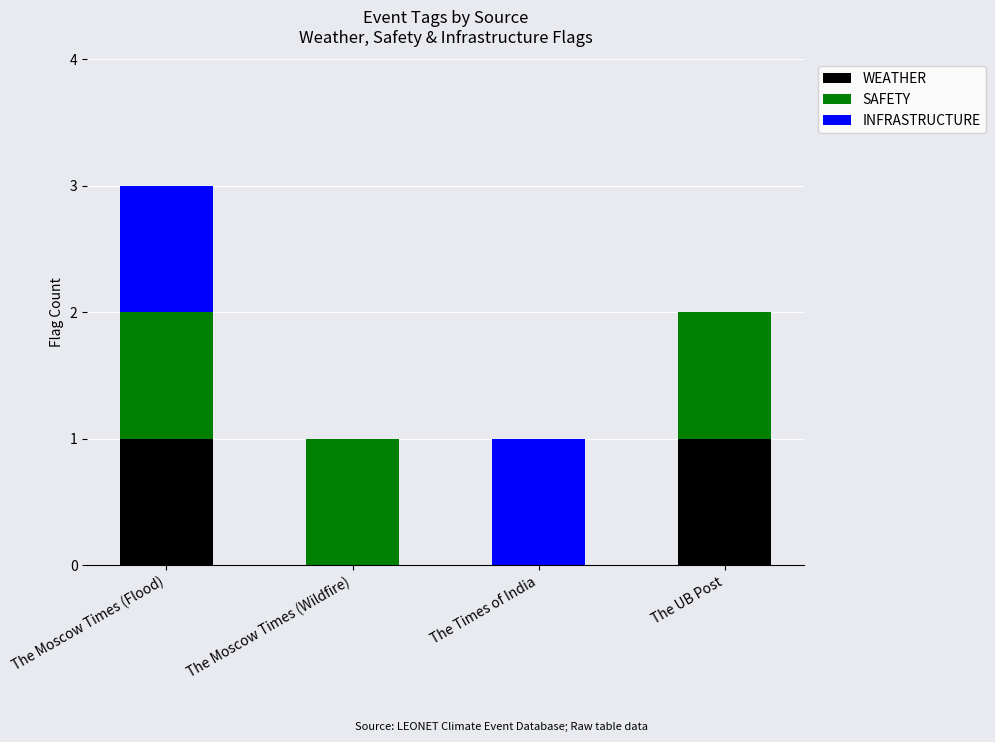

How many categories are shown in the chart?

4